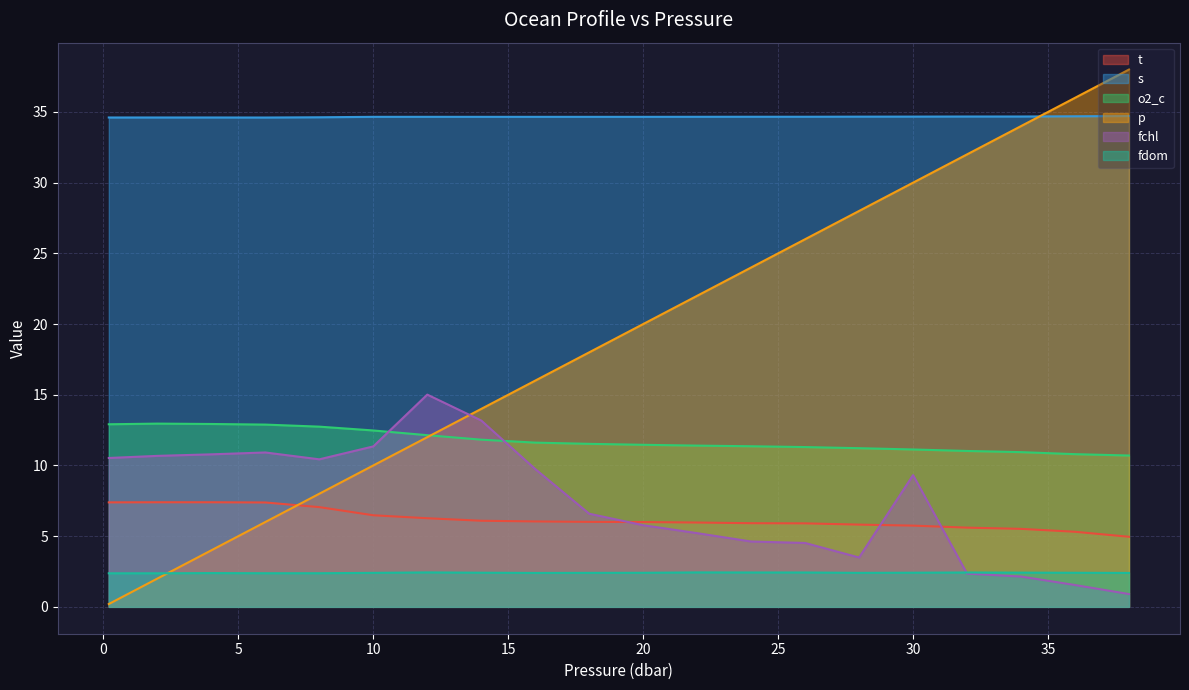

What are all the series names shown in the legend?

t, s, o2_c, p, fchl, fdom